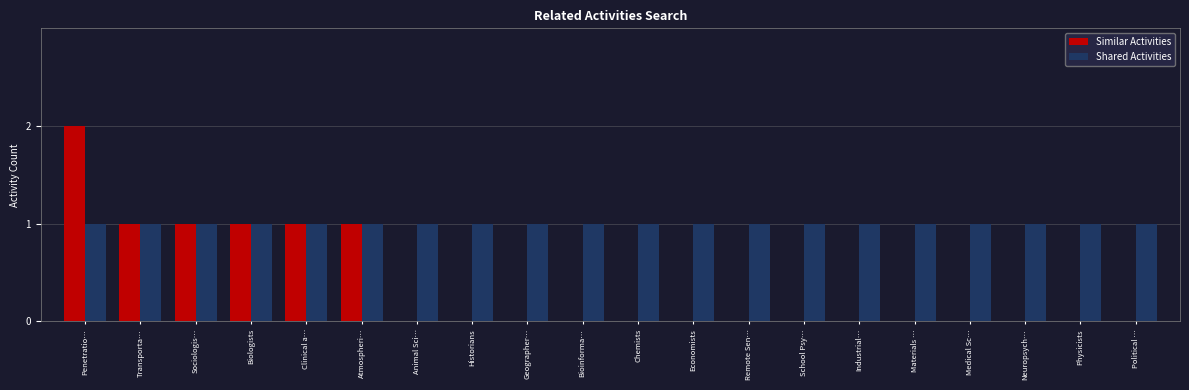

What is the maximum value shown in the chart?

2